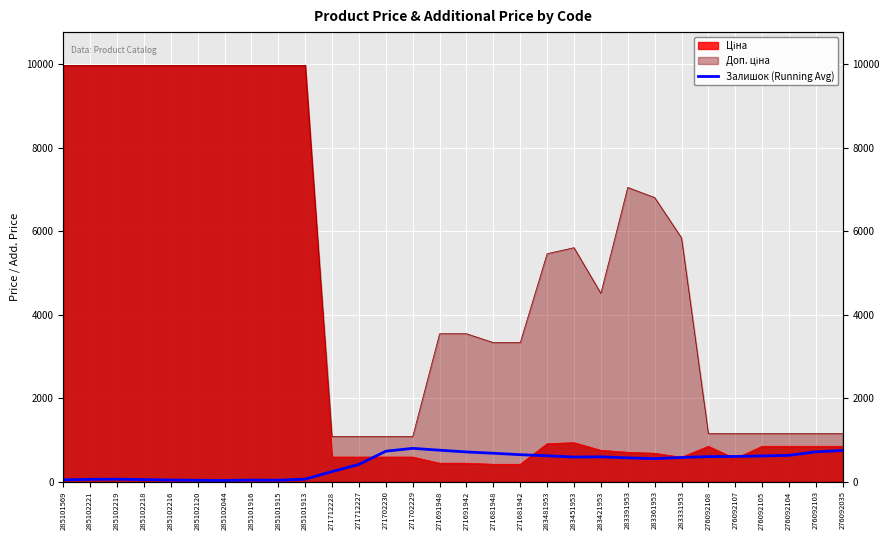

Reading left to right, list all the values displayed in this chart.

43.1	55.4	59.5	49.2	39.4	32.8	29.0	38.5	34.2	60.3	241.7	413.4	730.1	798.0	753.8	711.7	680.7	646.3	620.1	589.7	594.7	569.9	550.2	579.6	600.0	603.9	616.0	630.7	715.1	746.4